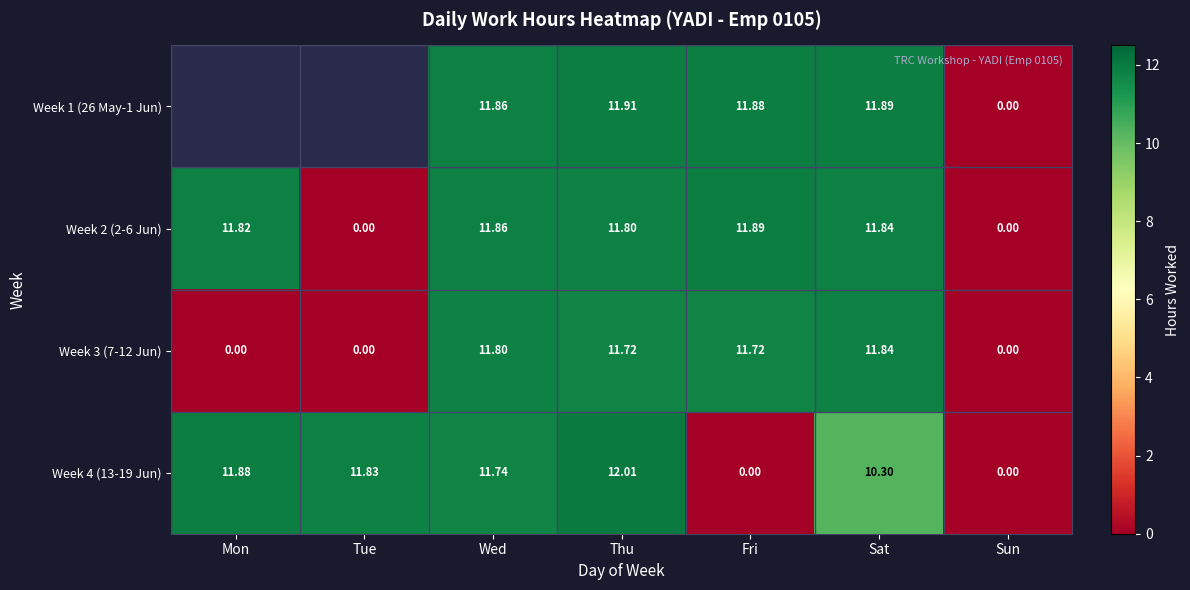

What is the difference between the maximum and minimum values in the Week 3 (7-12 Jun) series?

11.8